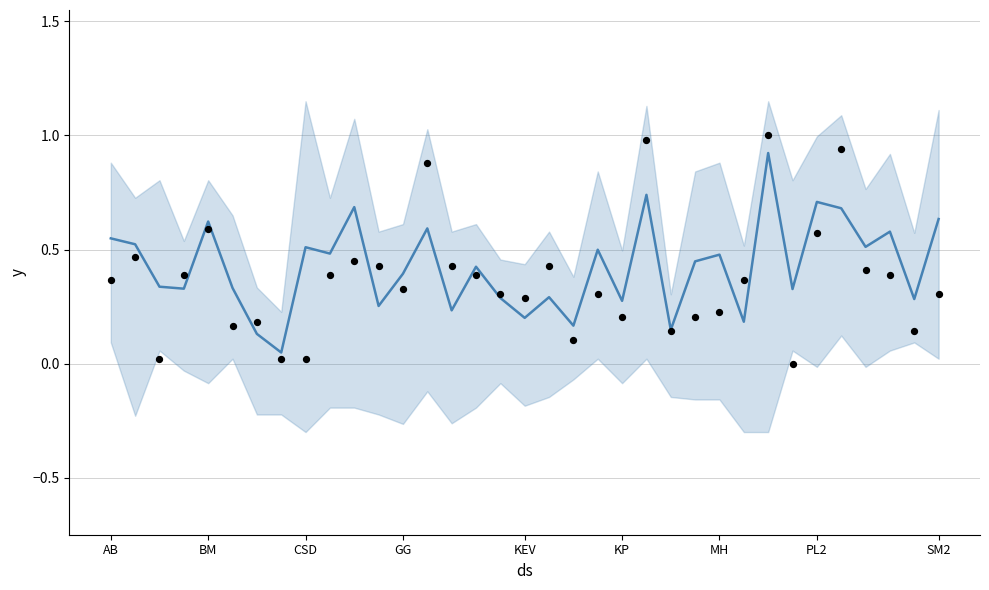

What is the total value across all series at BM?

1.2